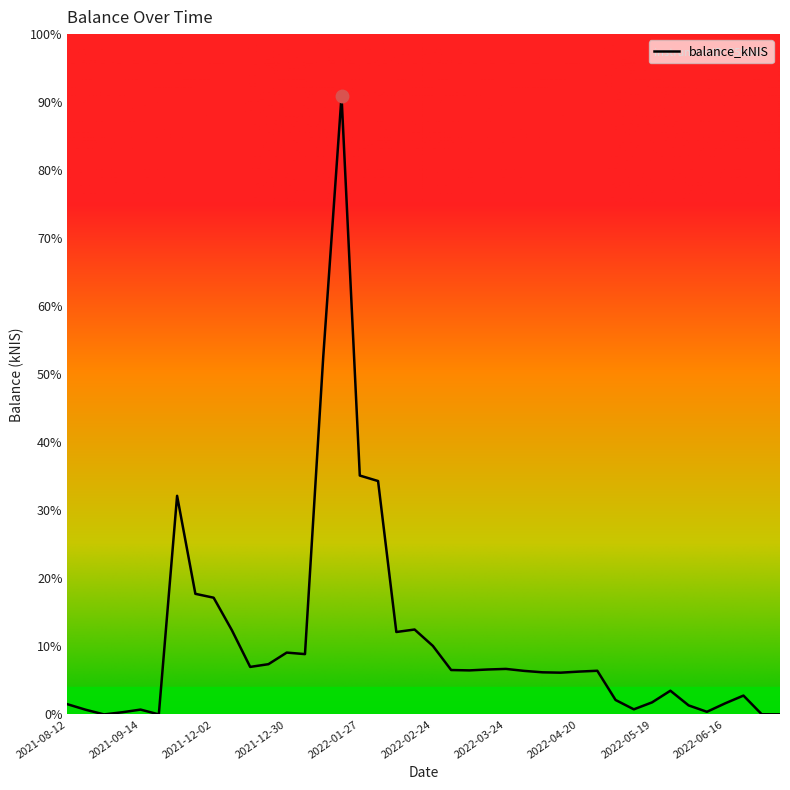

Is this an area chart (filled region under the line)?

No